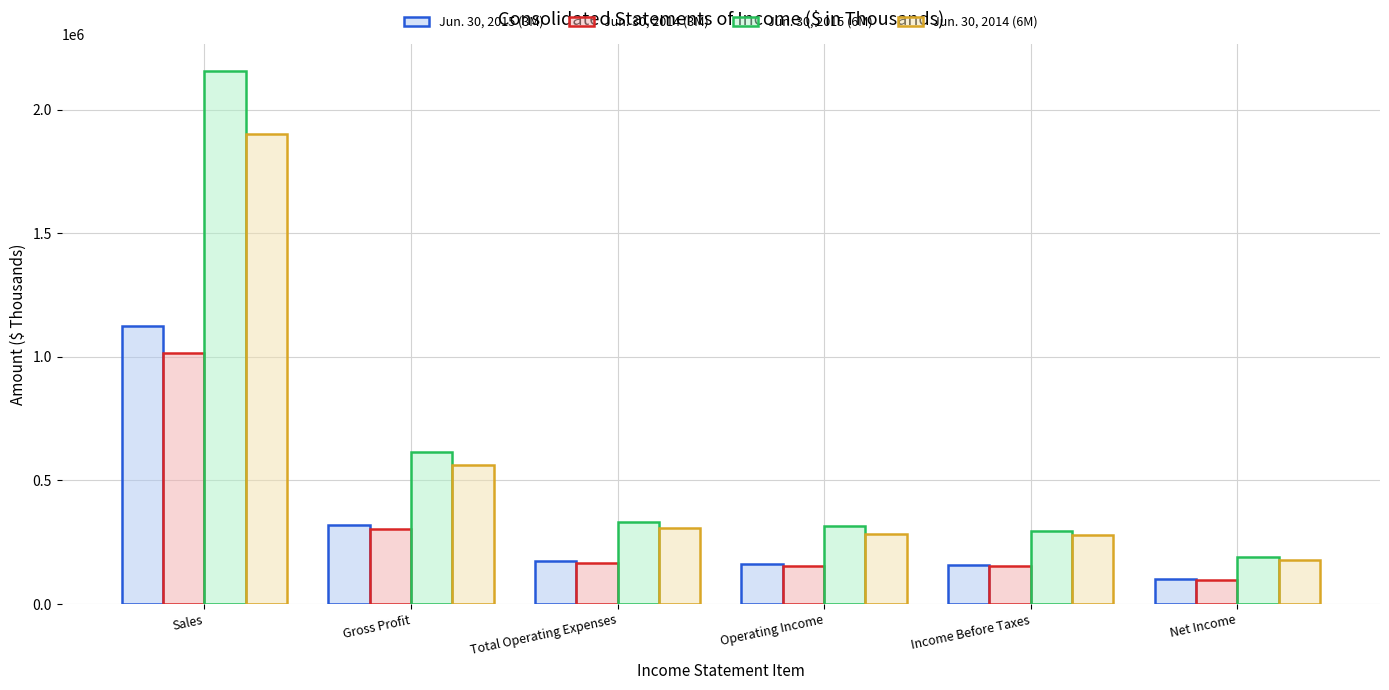

Count the number of categories in the chart.

6